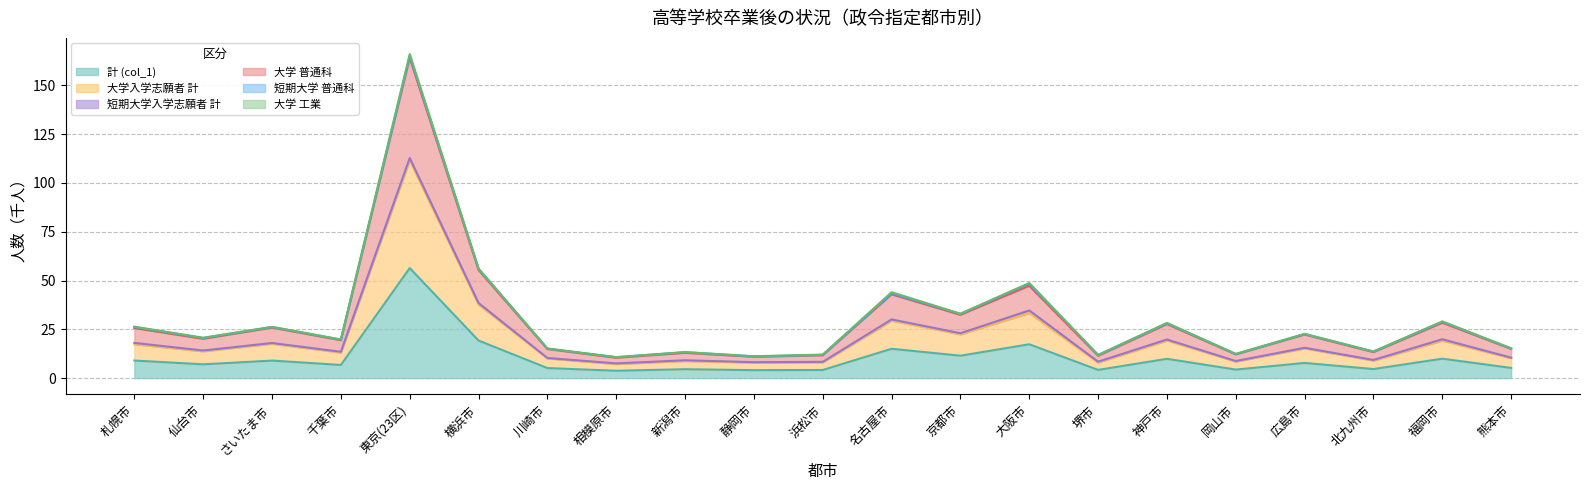

What is the lowest value of the 計 (col_1) series?

3.8